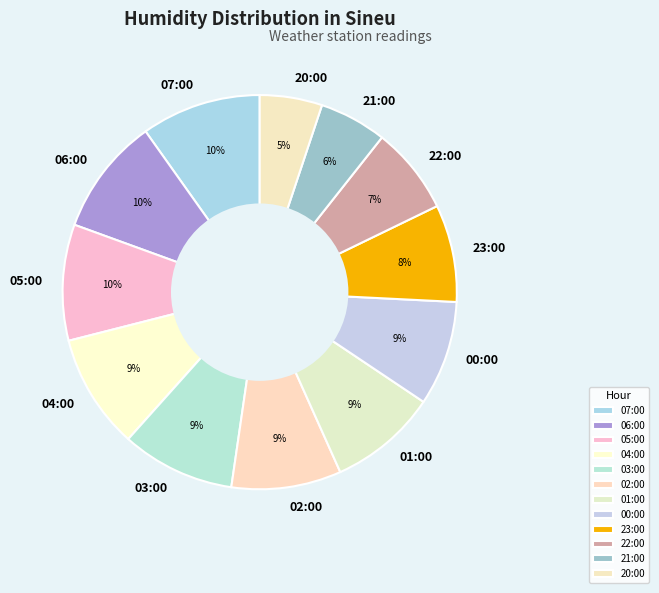

To the nearest percent, what is the difference between the 20:00 and 23:00 slice percentages?

3%